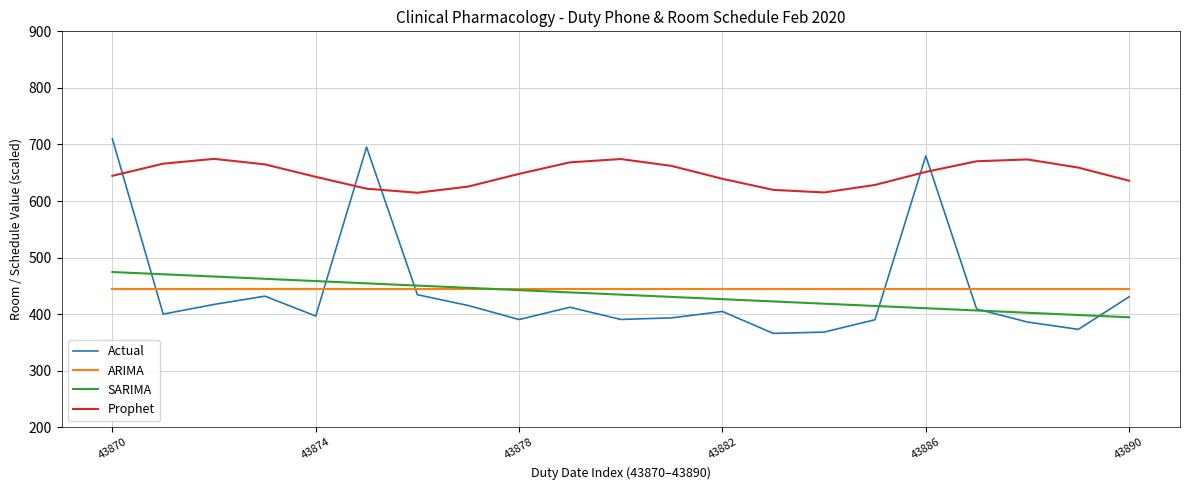

Rank the series by their maximum value, from highest to lowest.

Actual, Prophet, SARIMA, ARIMA